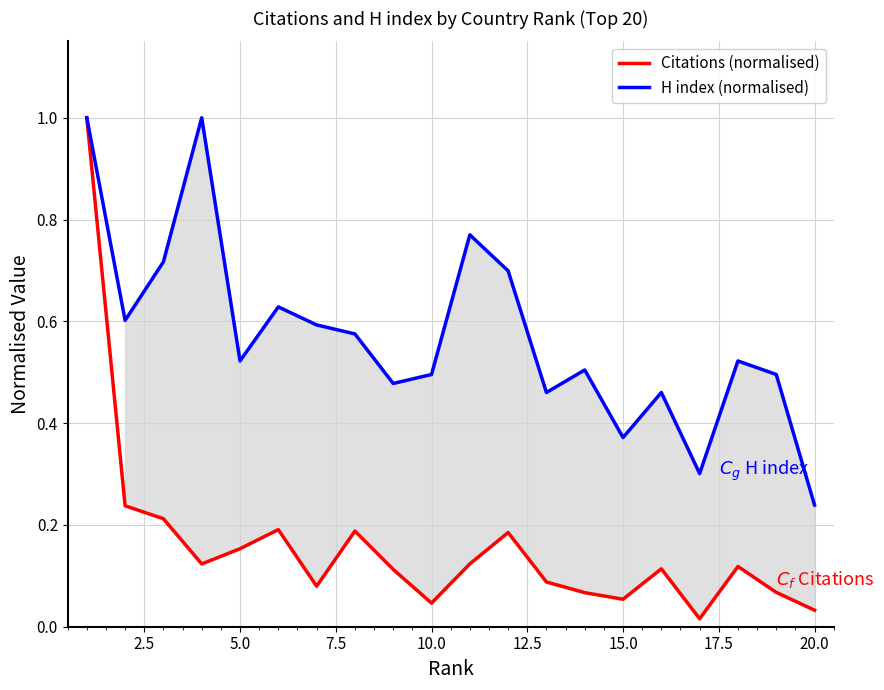

What is the highest value of the Citations (normalised) series?

1.0